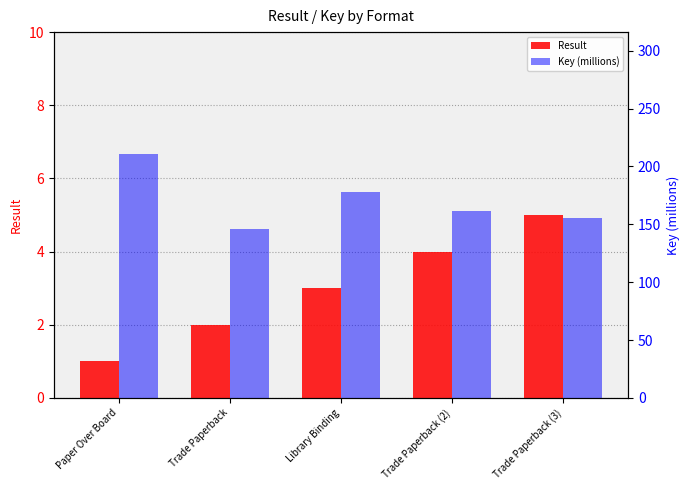

At Paper Over Board, list the series in order from largest to smallest.

Key (millions), Result